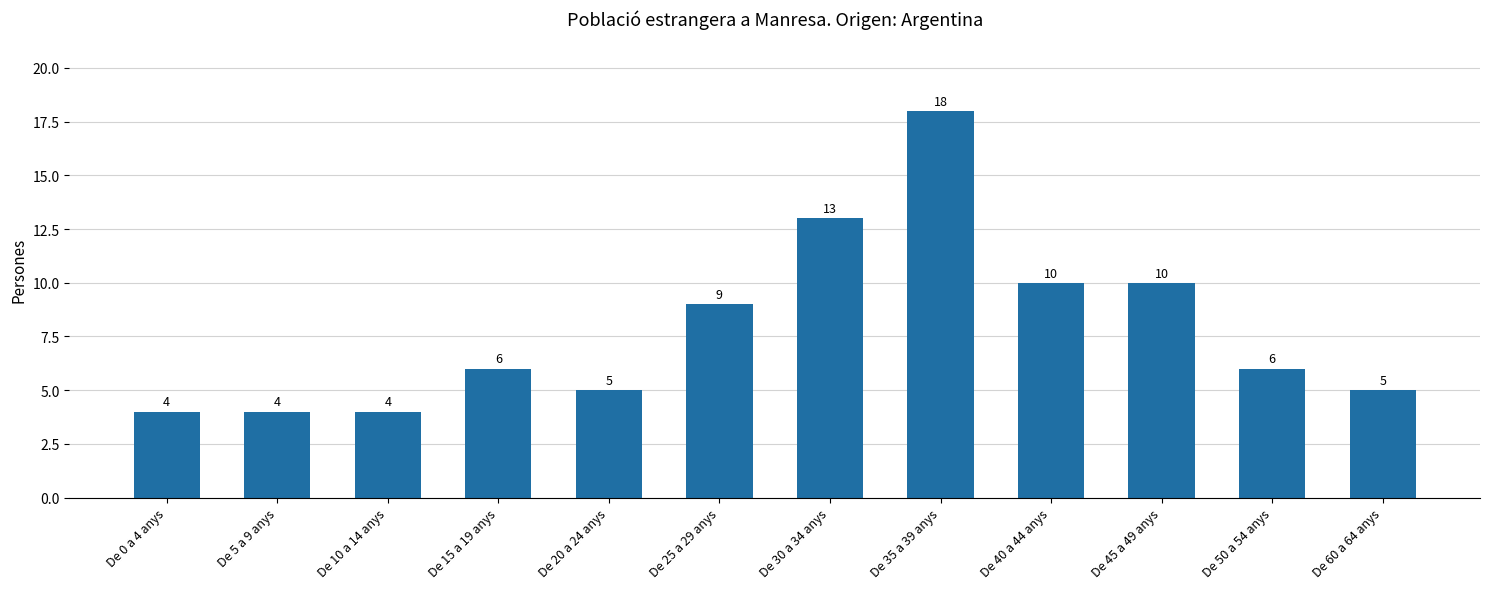

What is the change in value from De 40 a 44 anys to De 60 a 64 anys?

-5